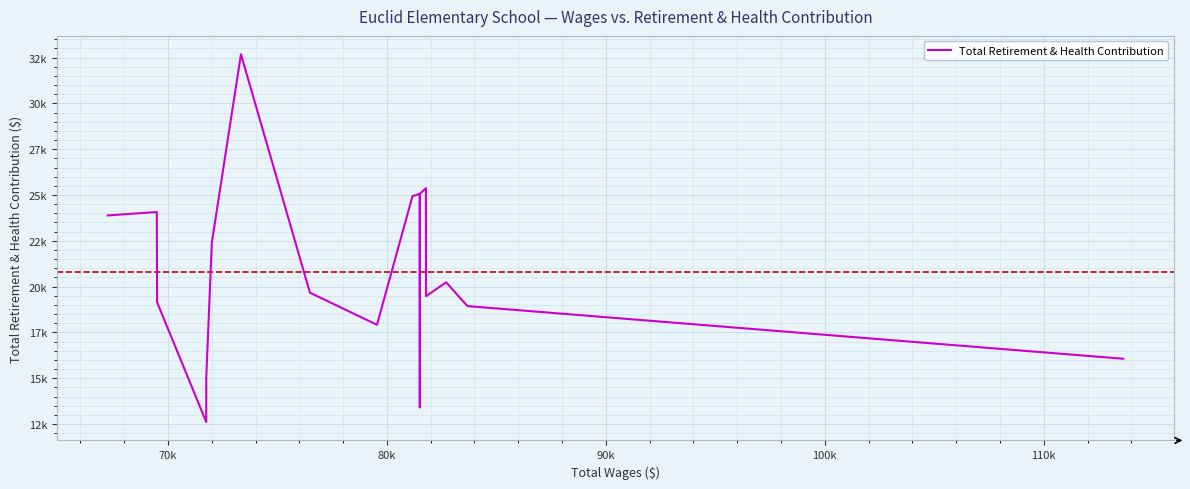

Is this an area chart (filled region under the line)?

No